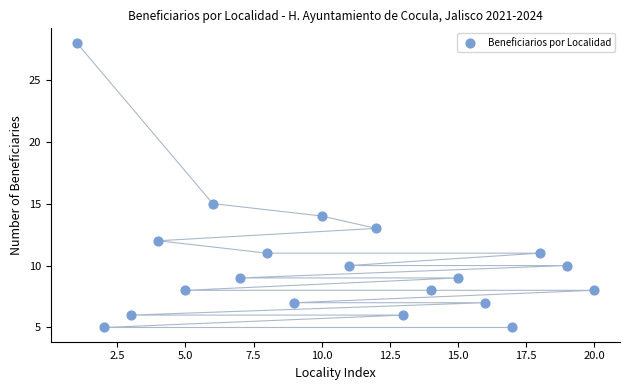

What Y value in the scatter plot is closest to 16?

15